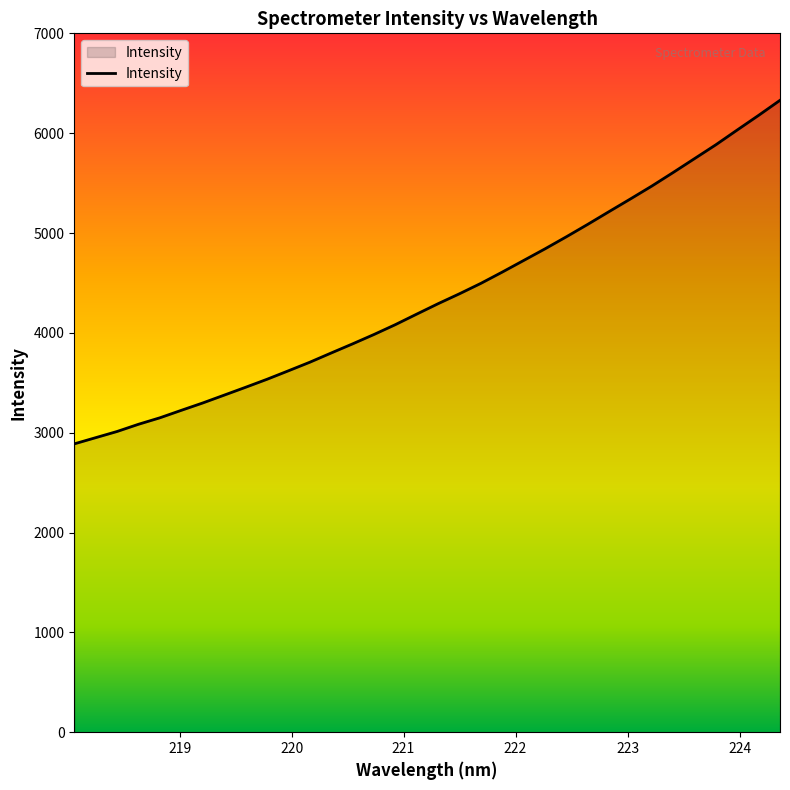

Reading right to left, what are all the values shown in this chart?

224.3616=6329.2	224.1709=6178.7	223.9802=6032.3	223.7895=5884.4	223.5987=5745.4	223.408=5606.5	223.2172=5470.5	223.0264=5341.5	222.8355=5214.6	222.6447=5086.7	222.4538=4962.2	222.263=4841.2	222.0721=4724.7	221.8812=4608.5	221.6902=4495.6	221.4993=4391.5	221.3083=4292.0	221.1174=4187.6	220.9264=4082.0	220.7354=3983.3	220.5444=3889.4	220.3533=3798.0	220.1623=3705.5	219.9712=3619.6	219.7801=3534.7	219.589=3454.7	219.3979=3376.0	219.2067=3297.7	219.0156=3224.1	218.8244=3149.2	218.6332=3084.4	218.442=3012.1	218.2508=2950.1	218.0596=2888.1